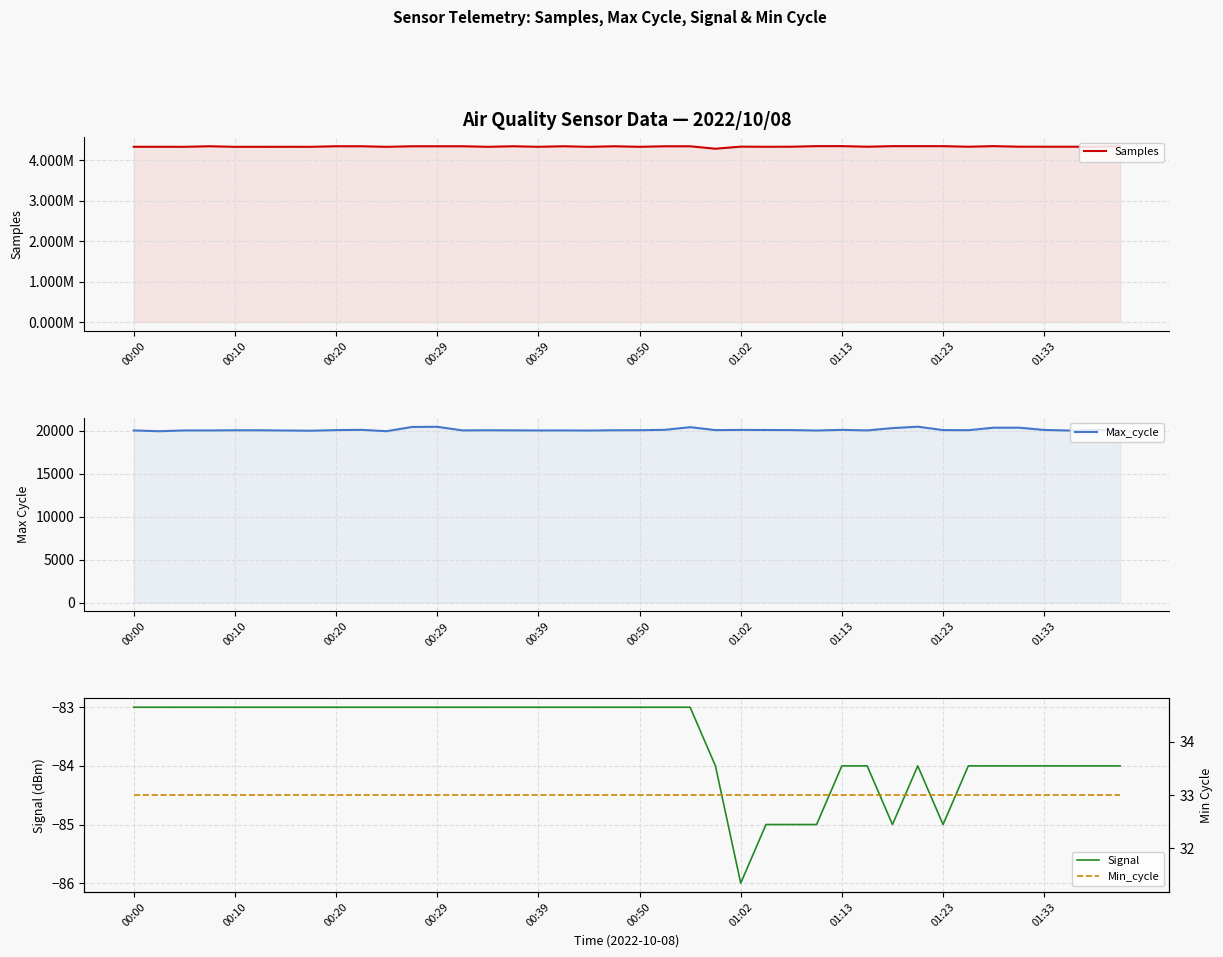

Which series has the largest total across all categories?

Samples